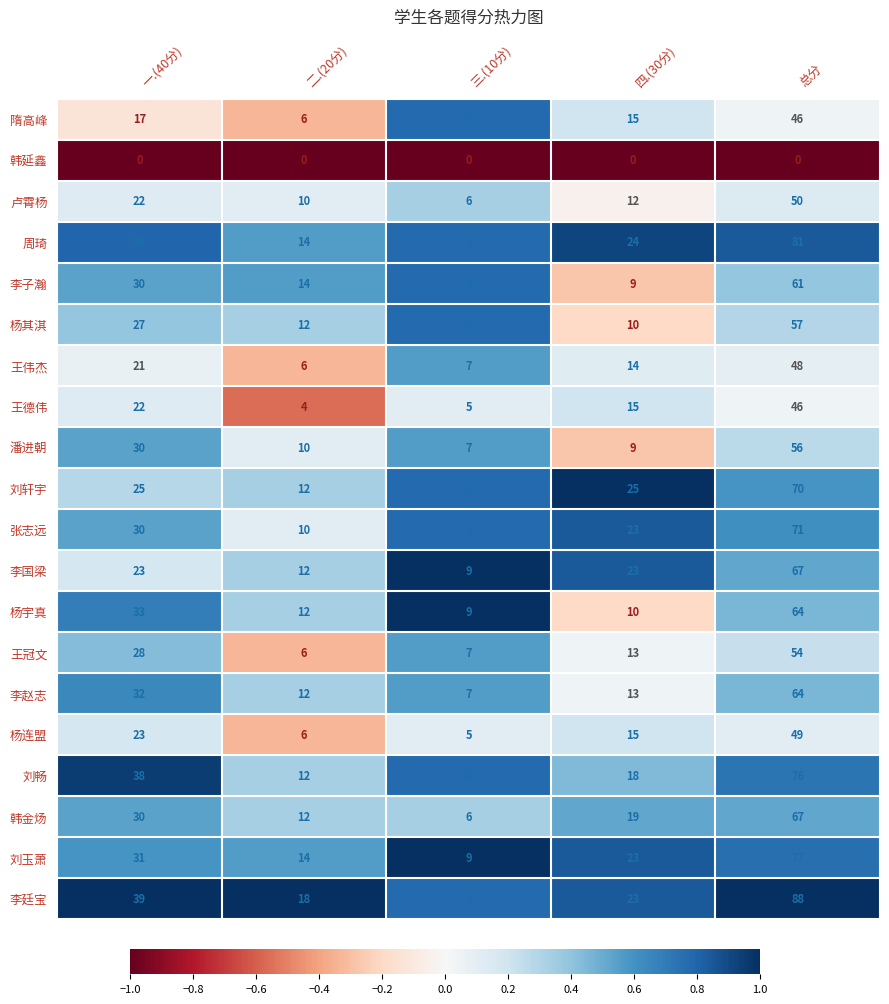

At which label does 刘轩宇 reach its minimum?

三.(10分)